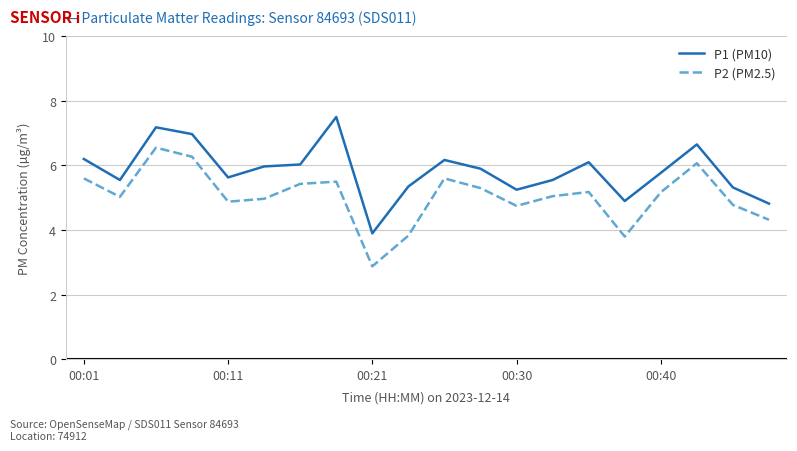

True or false: P1 (PM10) and P2 (PM2.5) intersect in this chart.

False